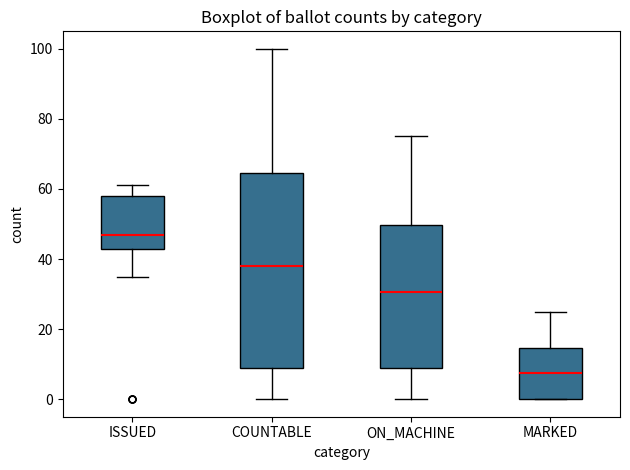

Reading left to right, transcribe this box plot: for each box, give where its median line is, the range the box spans, and where its two whiskers end, as read against the y-axis. The values are not printed on the chart, so give them approximately, as read against the axis.

ISSUED: median 48, box 44 to 58, whiskers 36 to 62
COUNTABLE: median 38, box 10 to 64, whiskers 0 to 100
ON_MACHINE: median 30, box 10 to 50, whiskers 0 to 76
MARKED: median 8, box 0 to 14, whiskers 0 to 26